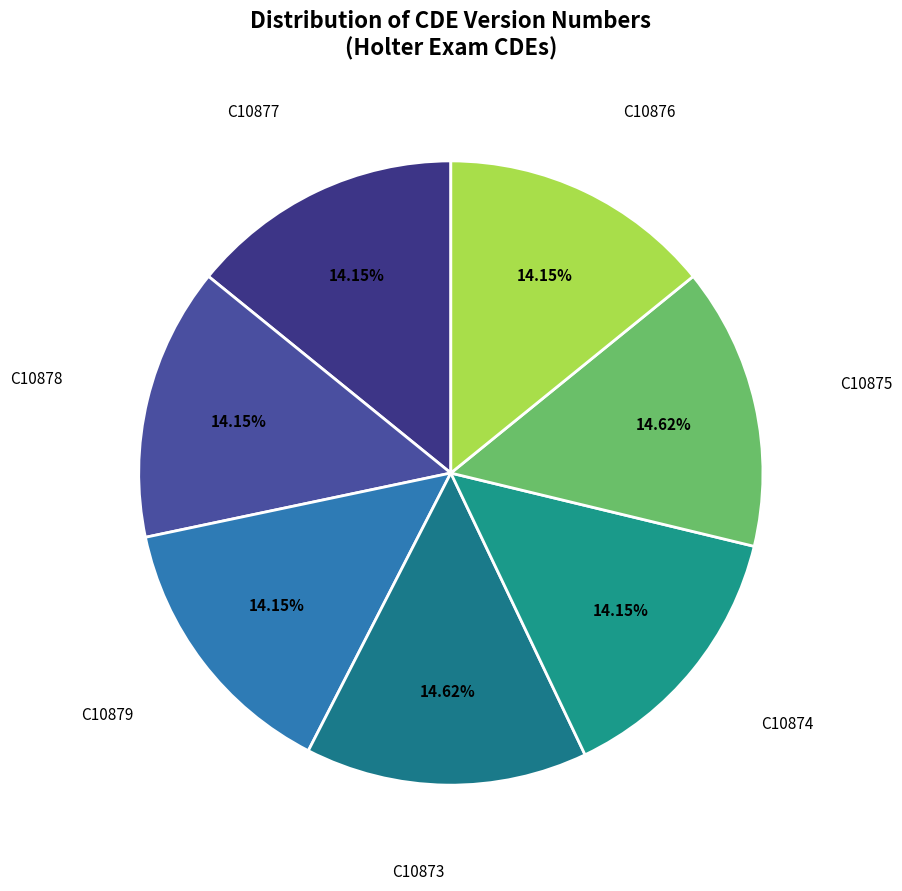

Is there any slice that represents more than half of the pie?

No